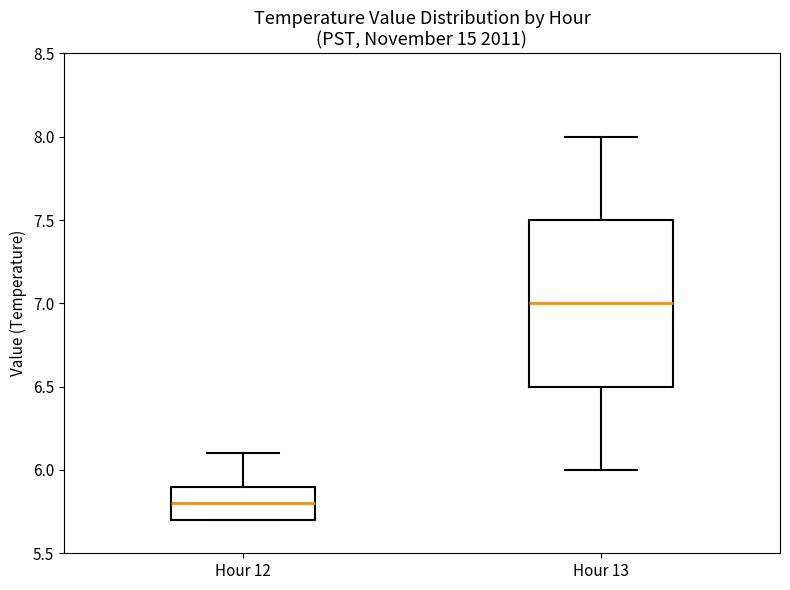

Which box is the tallest, from its lower edge to its upper edge?

Hour 13